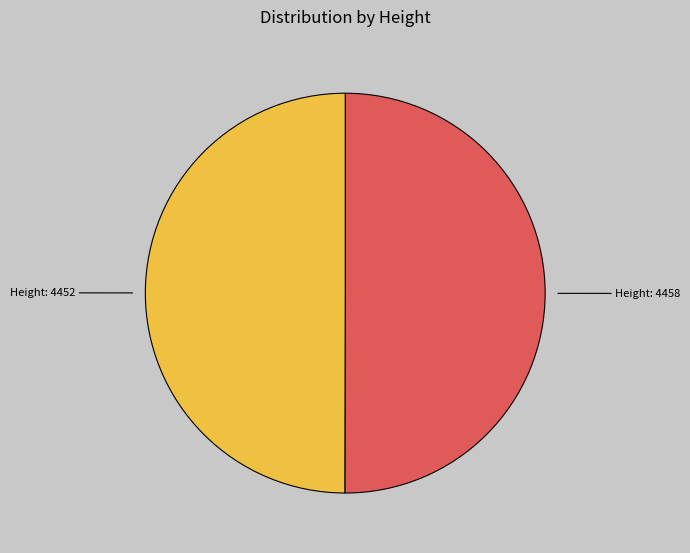

The Height: 4458 slice represents 56% of the pie. True or false?

False